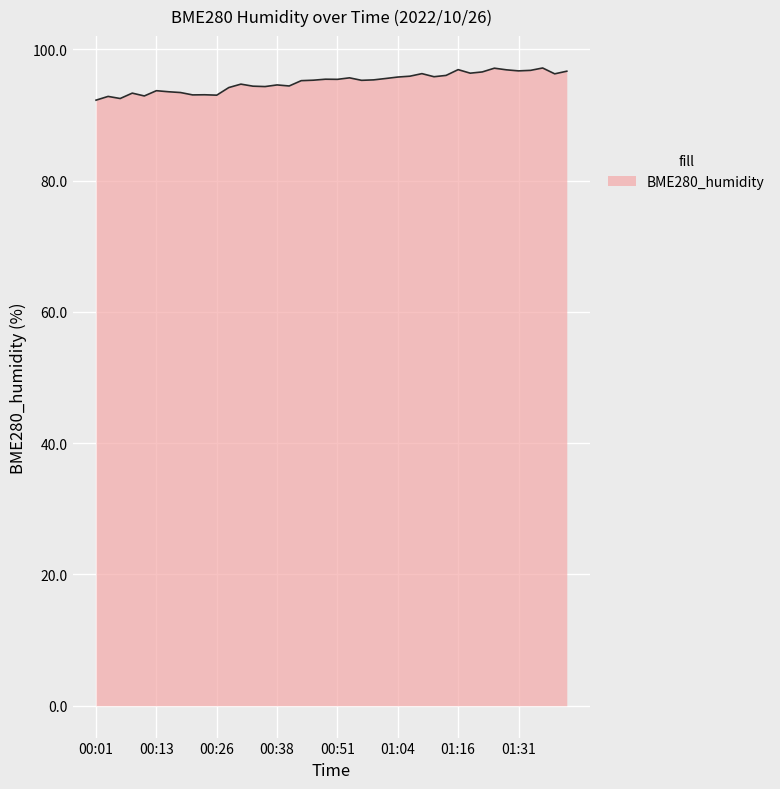

What is the difference between the maximum and minimum values?

4.9